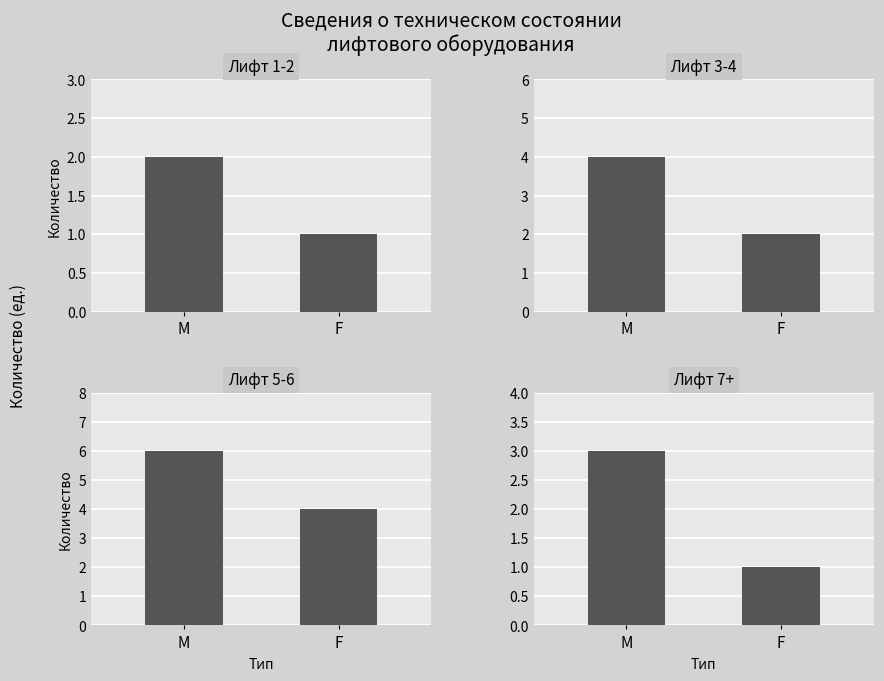

What is the greatest value displayed?

6